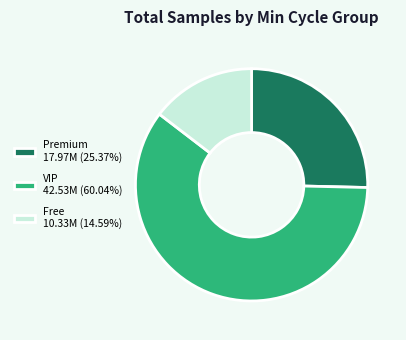

Do VIP 42.53M (60.04%) and Premium 17.97M (25.37%) together represent more than half of the pie?

Yes